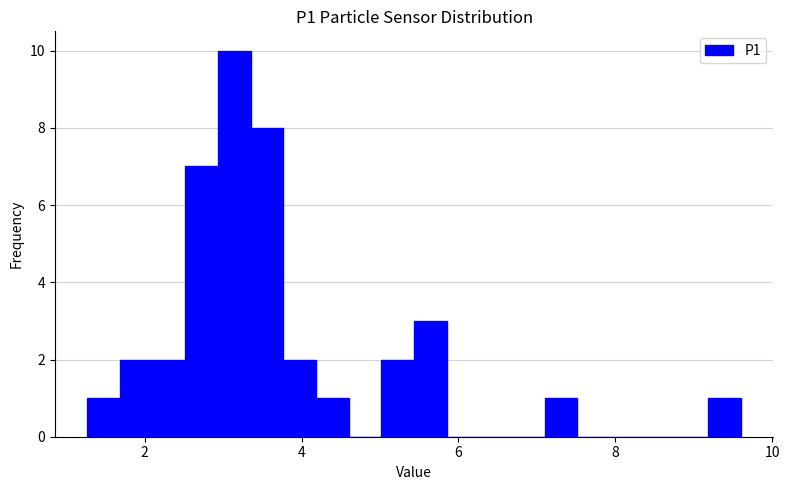

Around what value on the x-axis is the tallest bar? Give the approximate position of its centre, as read against the axis.

3.2